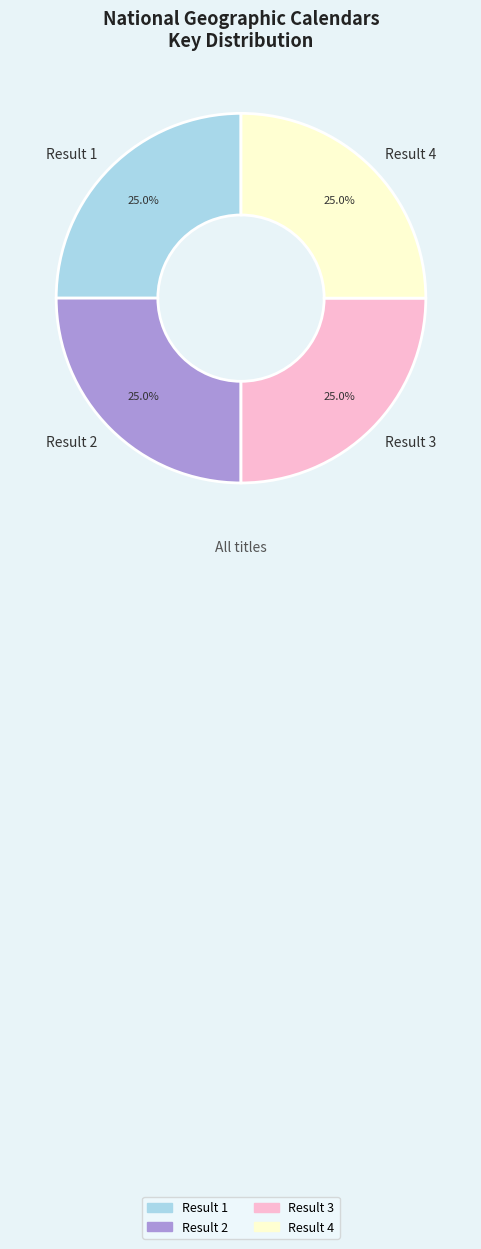

What is the total percentage of Result 1 and Result 2?

50.0%